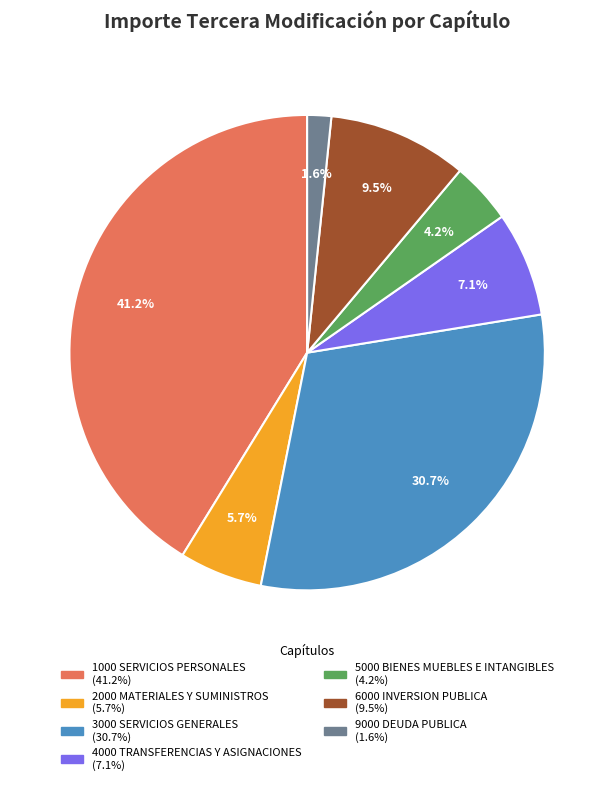

What is the ratio of the value at 4000 TRANSFERENCIAS Y ASIGNACIONES to the value at 5000 BIENES MUEBLES E INTANGIBLES?

1.7